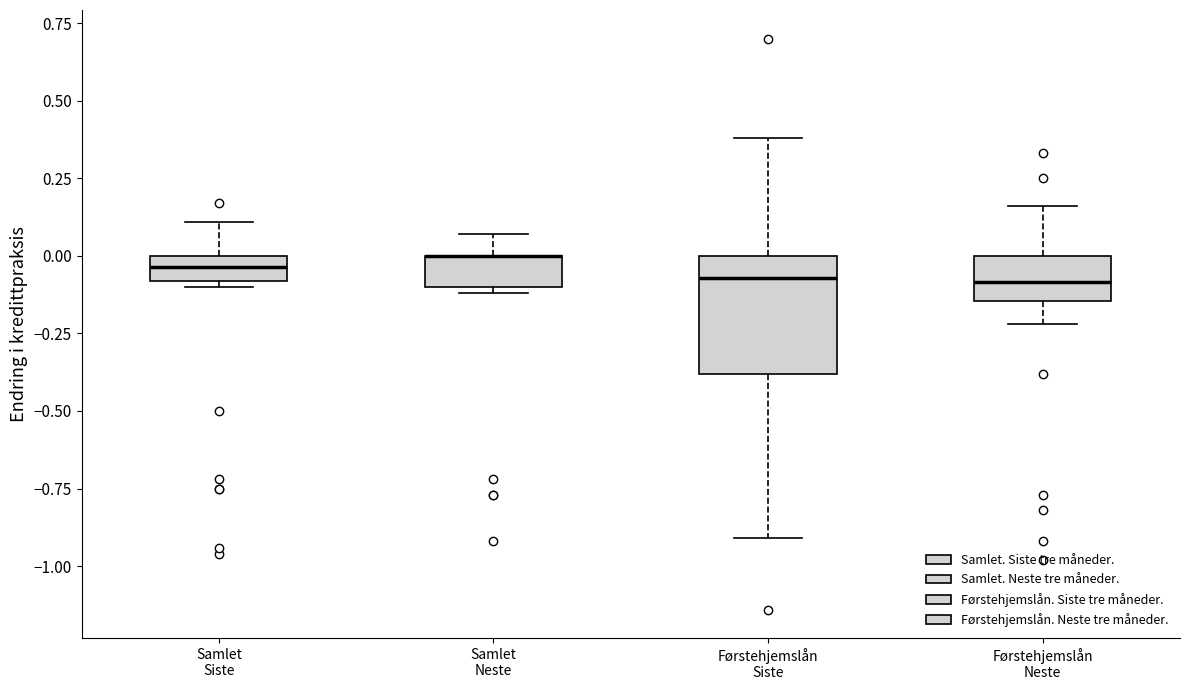

Which box is the tallest, from its lower edge to its upper edge?

Førstehjemslån Siste